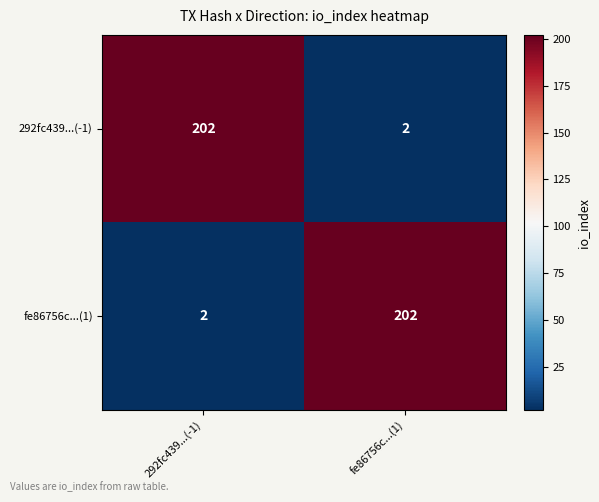

Reading left to right, transcribe all the data shown in this chart.

292fc439...(-1): 202	2
fe86756c...(1): 2	202